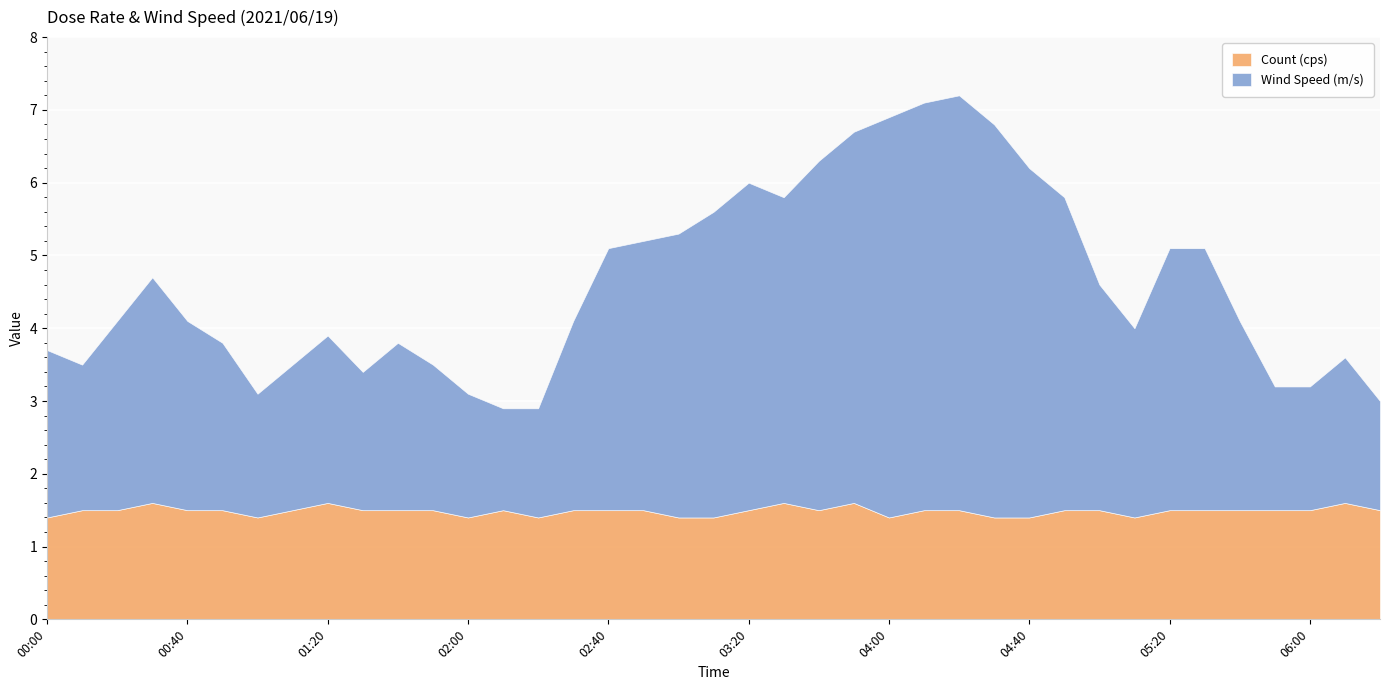

True or false: Wind Speed (m/s) and Count (cps) cross at least once.

True